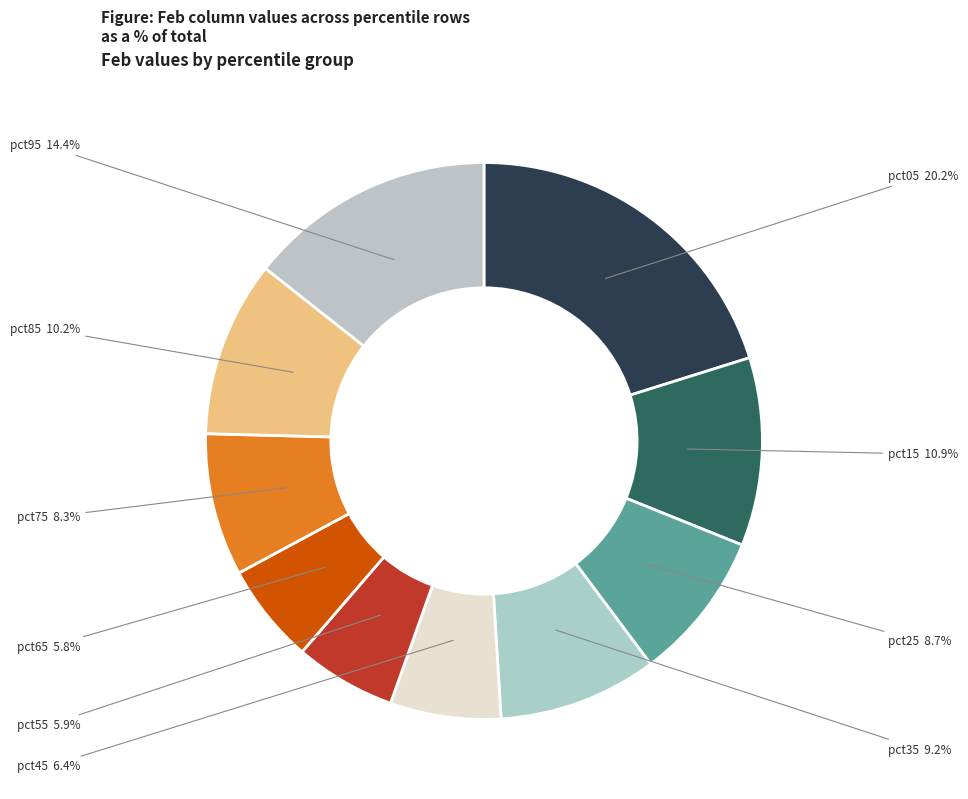

Count the number of slices in the pie.

10